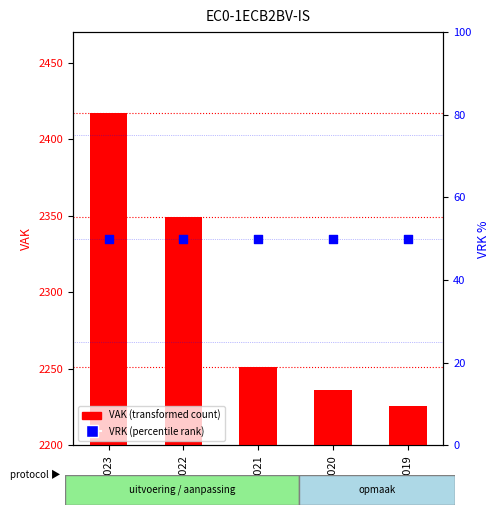

What are all the series names shown in the legend?

VAK, VRK